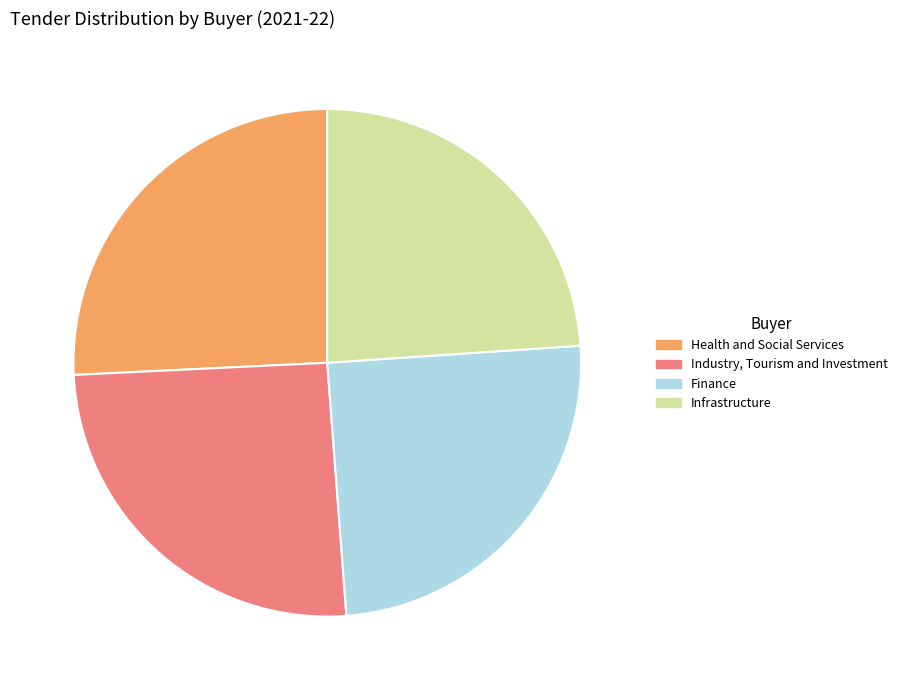

Do Health and Social Services and Industry, Tourism and Investment together represent more than half of the pie?

Yes